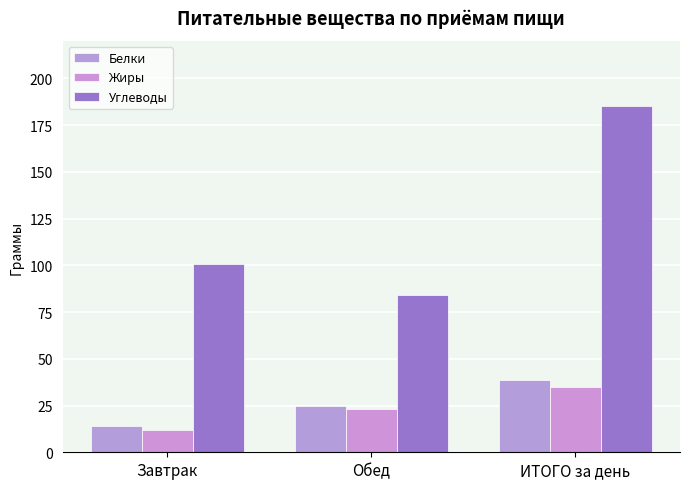

Is the value of Белки at Обед greater than the value of Жиры at Обед?

Yes